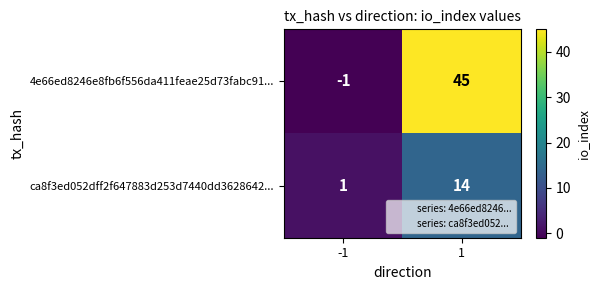

What is the sum of the ca8f3ed052dff2f647883d253d7440dd3628642... values at 1 and -1?

15